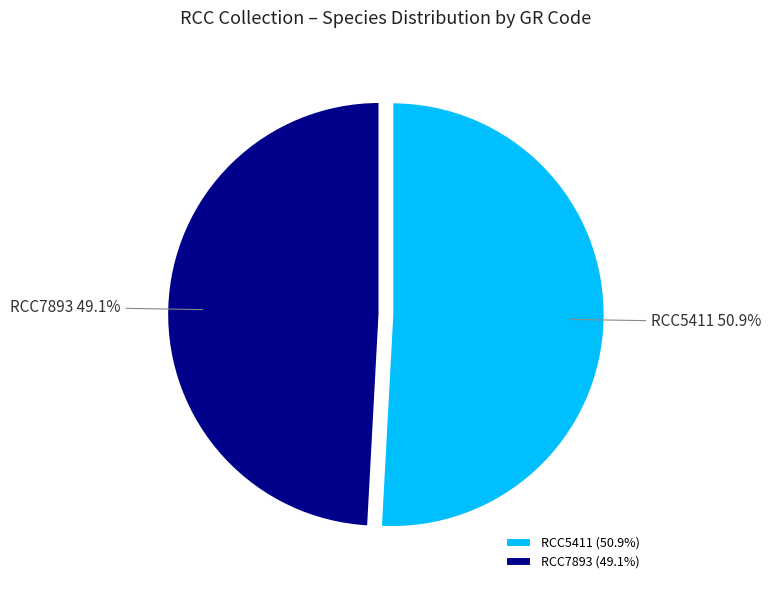

What portion of the pie excludes RCC7893?

50.9%